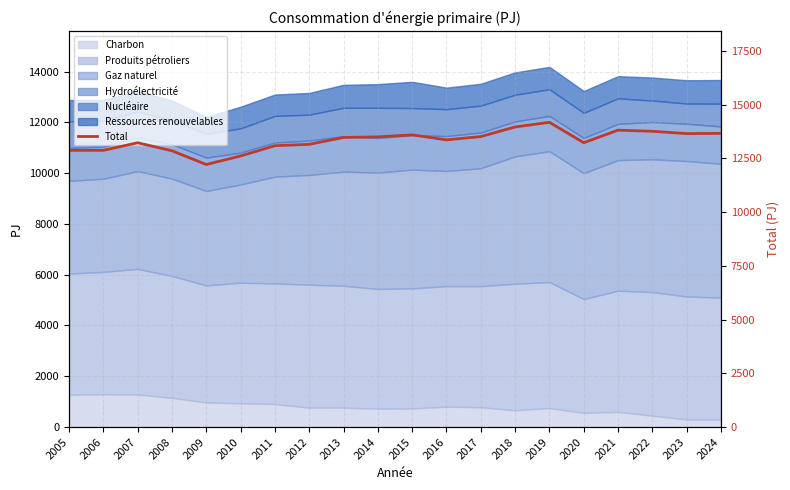

The chart shows a value of 18054.9 at 2013. True or false?

False